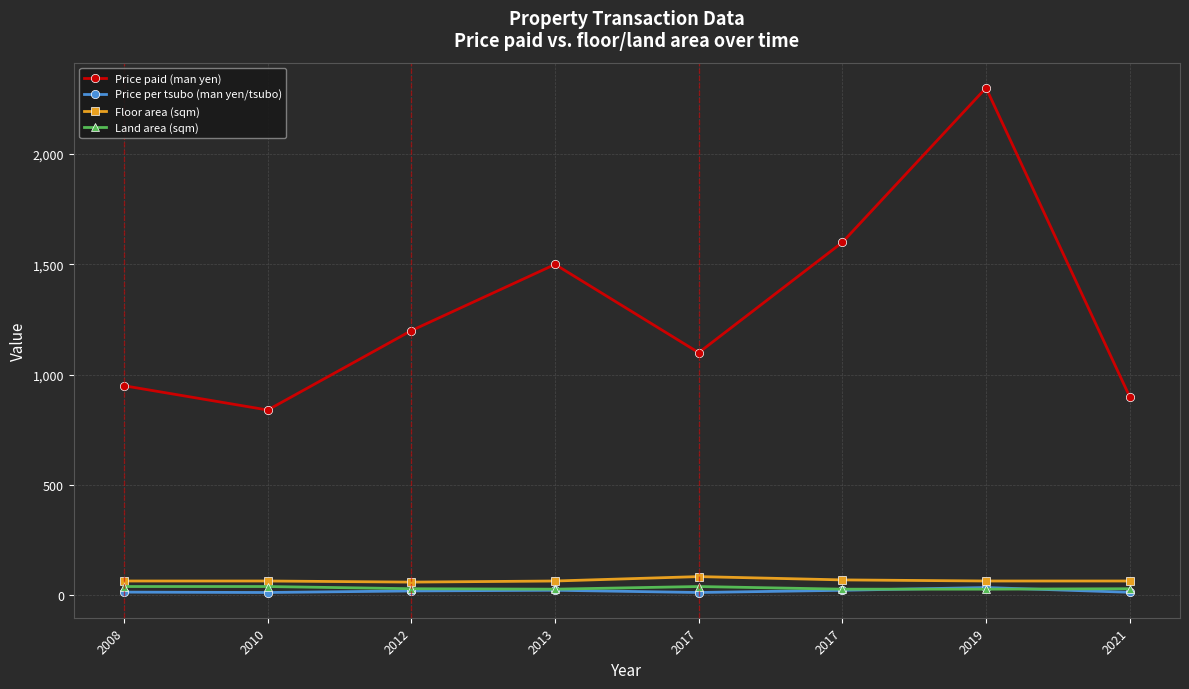

What is the sum of all Price paid (man yen) values?

10390.0